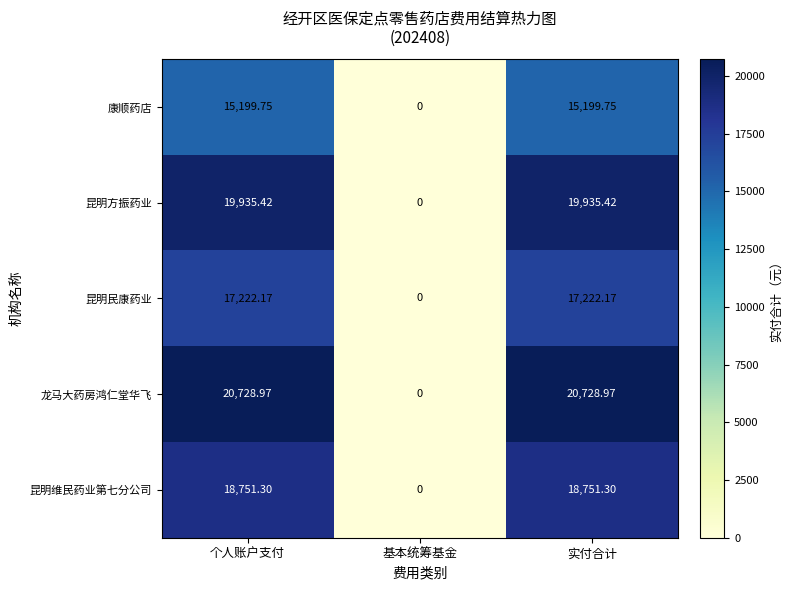

List the series in order of their peak value, highest first.

龙马大药房鸿仁堂华飞, 昆明方振药业, 昆明维民药业第七分公司, 昆明民康药业, 康顺药店